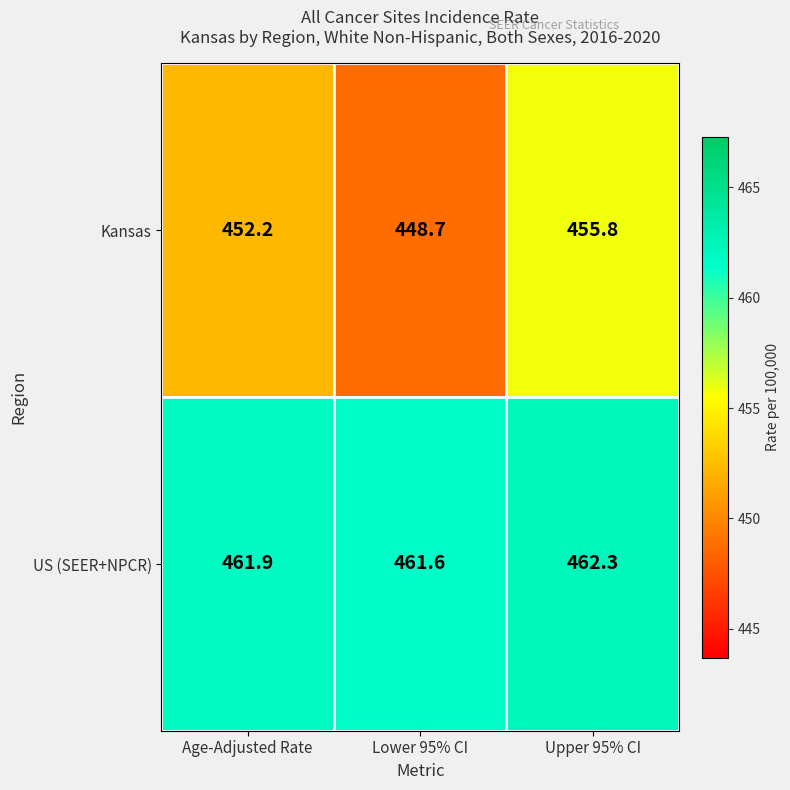

What is the difference between the maximum and second lowest values in the Kansas series?

3.6